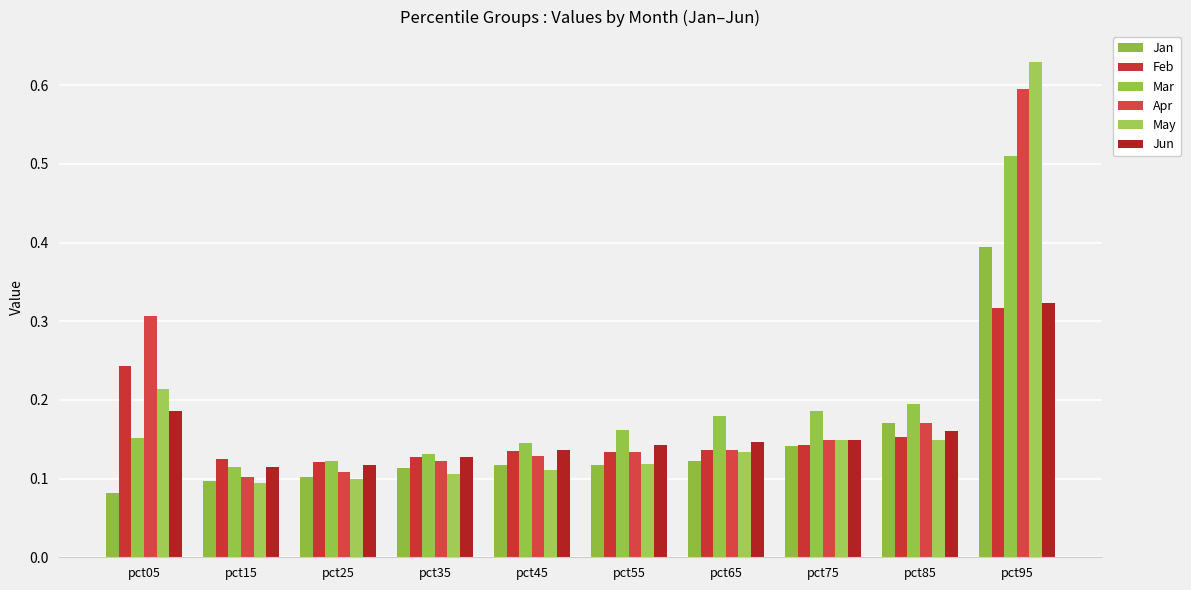

Reading right to left, list all the values displayed in this chart.

Jan: 0.4	0.2	0.1	0.1	0.1	0.1	0.1	0.1	0.1	0.1
Feb: 0.3	0.2	0.1	0.1	0.1	0.1	0.1	0.1	0.1	0.2
Mar: 0.5	0.2	0.2	0.2	0.2	0.1	0.1	0.1	0.1	0.2
Apr: 0.6	0.2	0.1	0.1	0.1	0.1	0.1	0.1	0.1	0.3
May: 0.6	0.1	0.1	0.1	0.1	0.1	0.1	0.1	0.1	0.2
Jun: 0.3	0.2	0.1	0.1	0.1	0.1	0.1	0.1	0.1	0.2